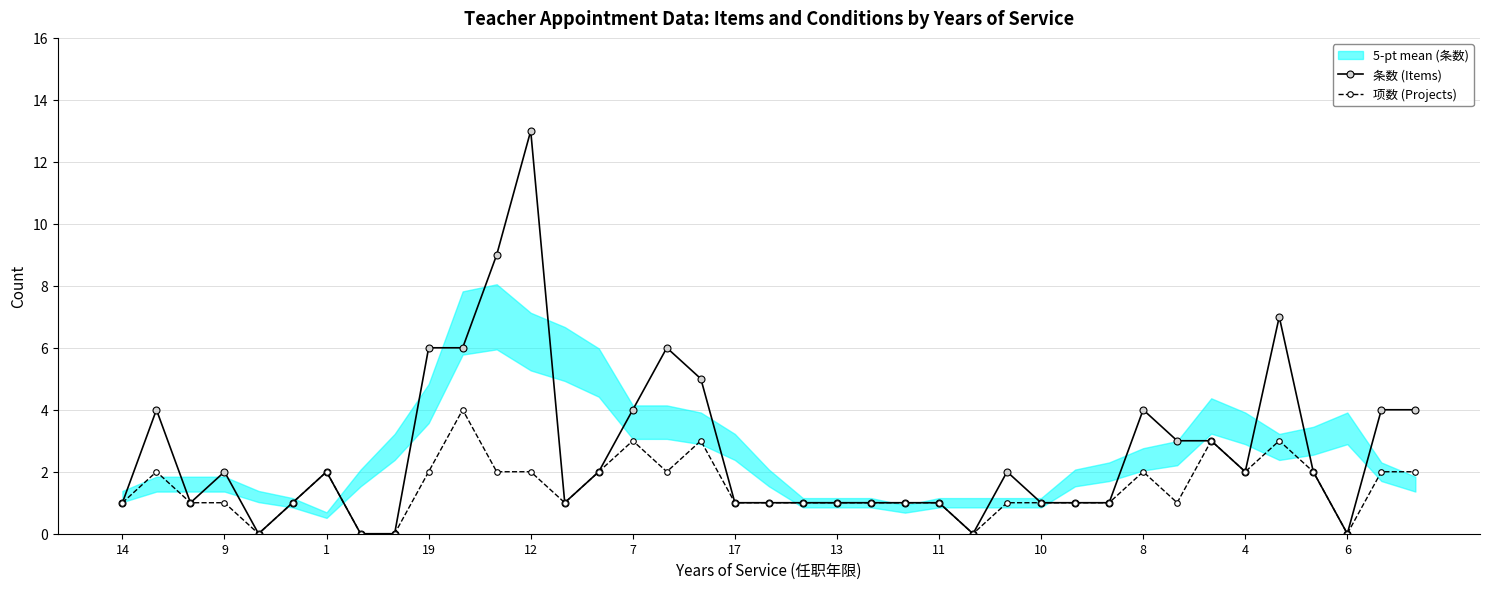

How many lines are shown in the chart?

2